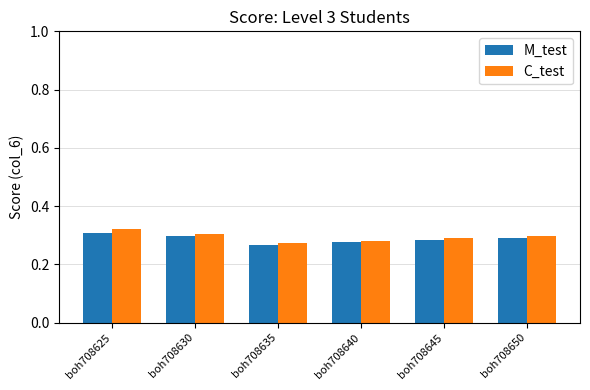

Is the value of C_test at boh708640 greater than the value of M_test at boh708625?

No